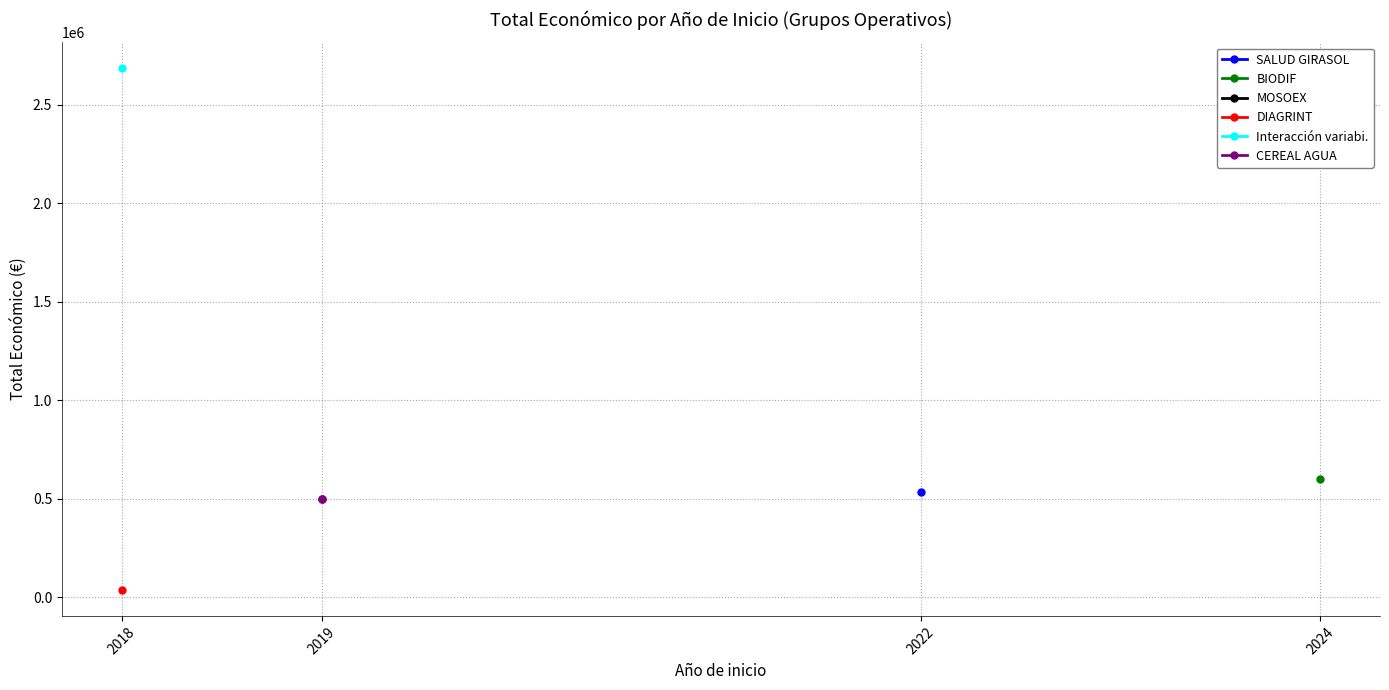

What is the ratio of the value at 2022 to the value at 2024?

0.9